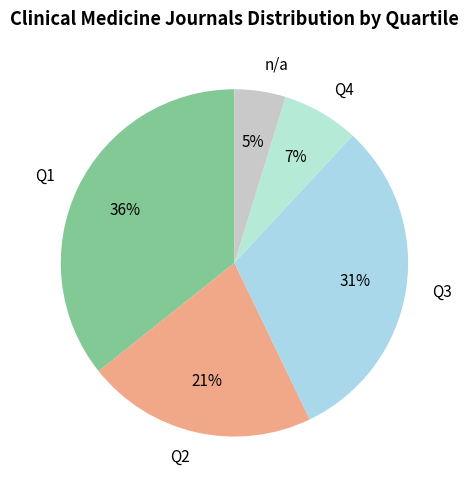

To the nearest percent, what is the average slice percentage?

20%